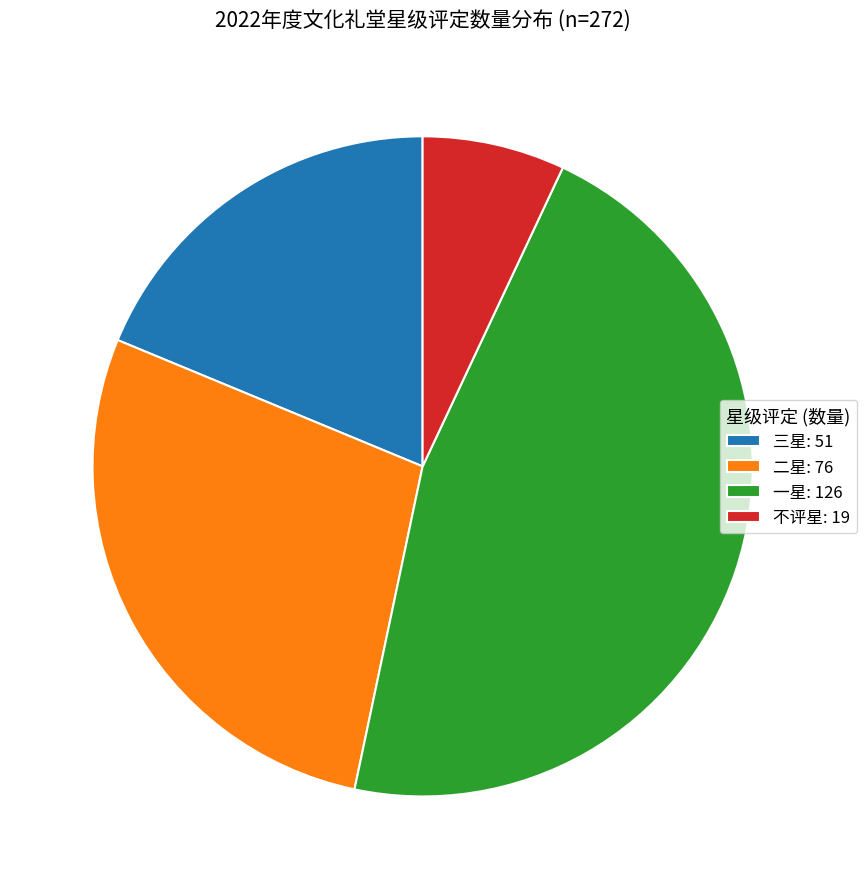

Is there any slice that represents more than half of the pie?

No